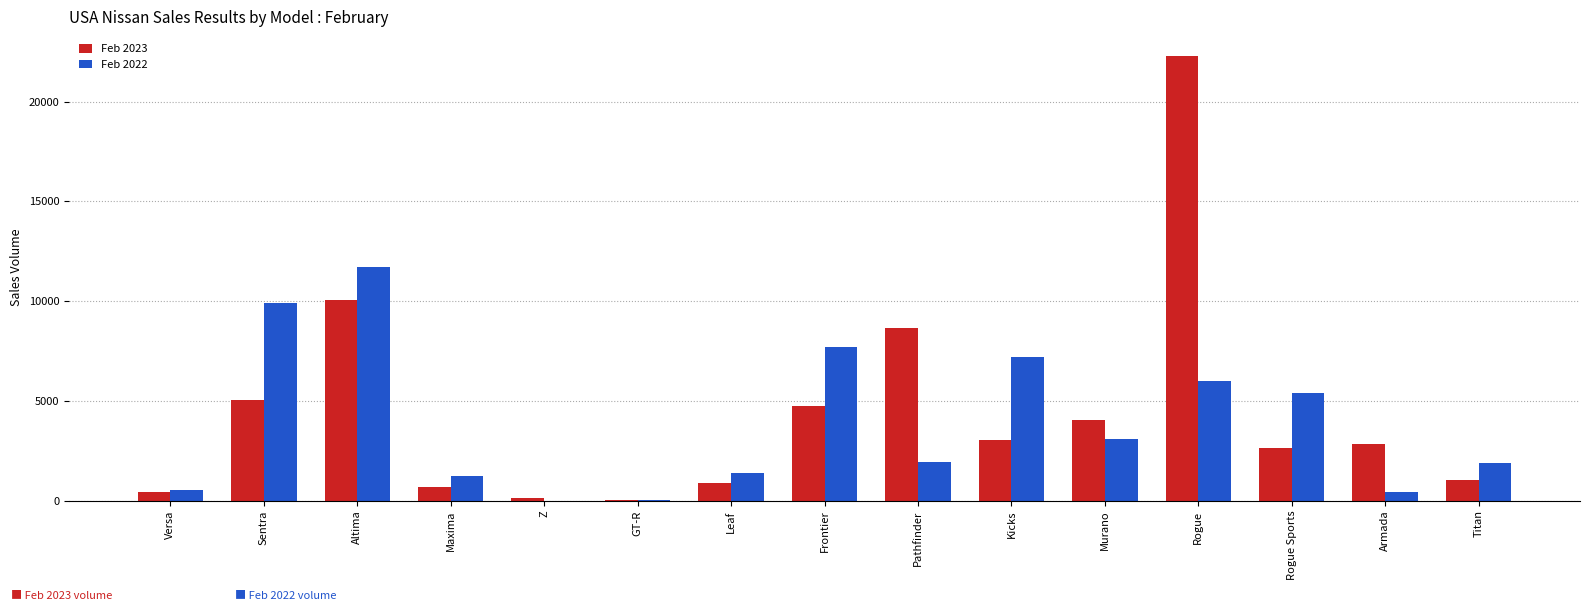

At which label is Feb 2023 closest to 11160?

Altima